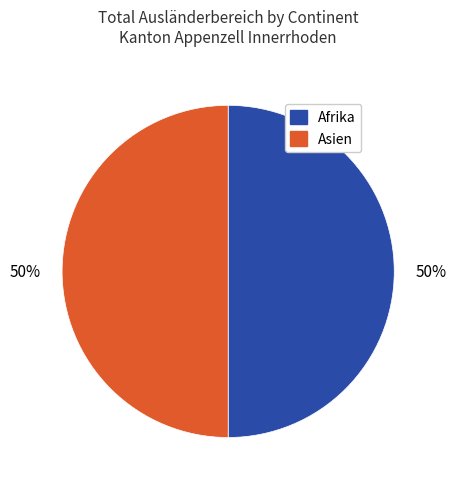

To the nearest percent, what is the average slice percentage?

50%